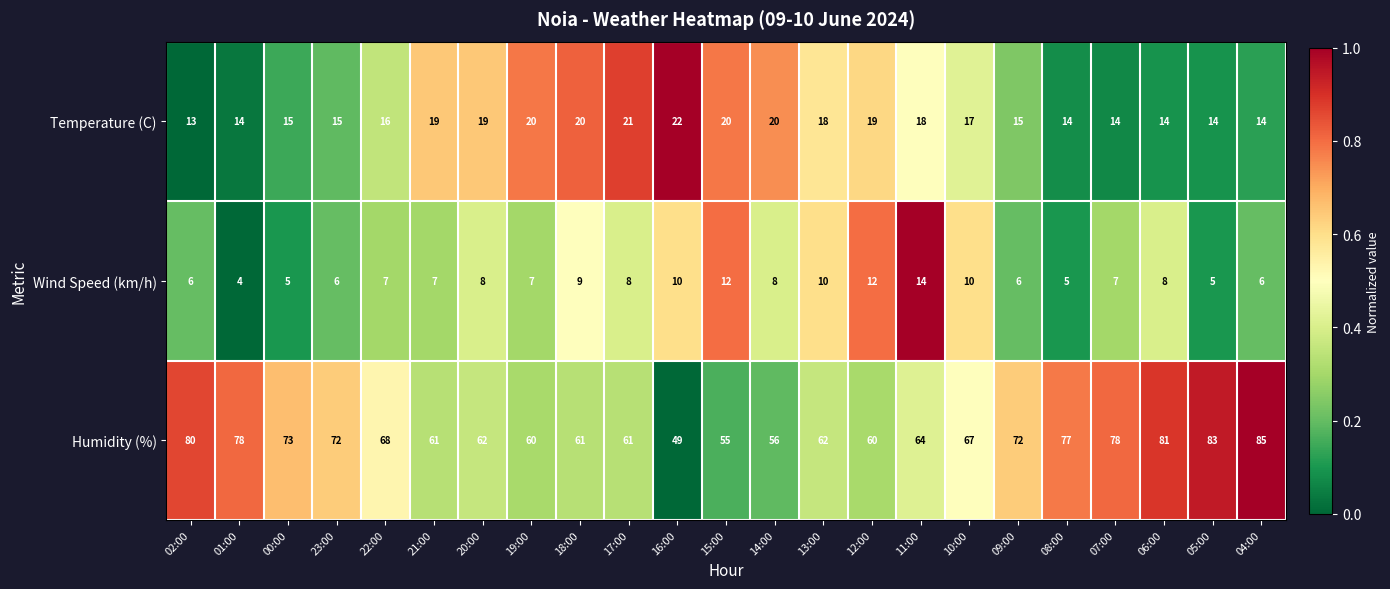

Which series has the largest total across all categories?

Humidity (%)